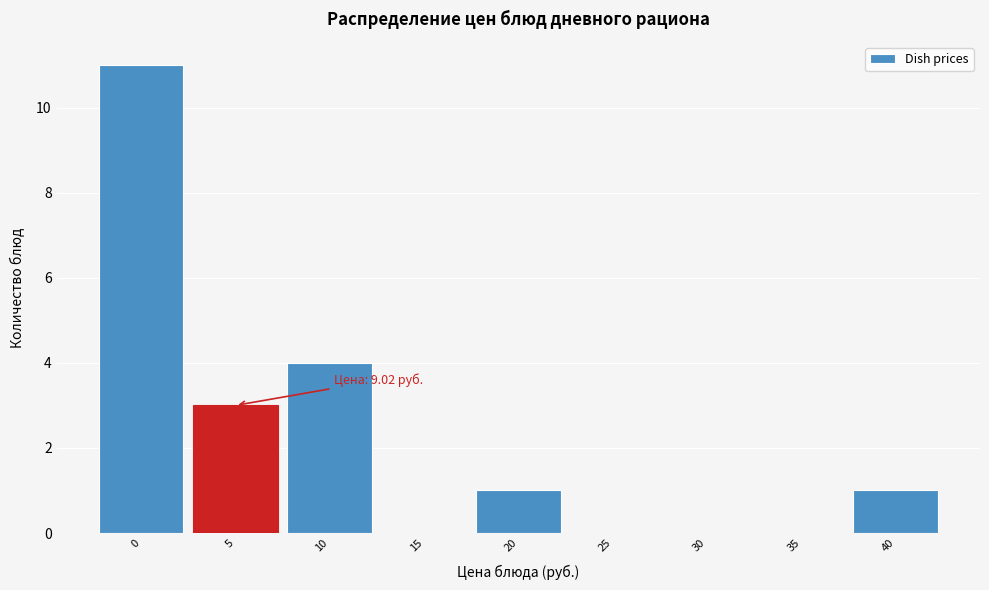

Reading left to right, extract all data points from this chart.

0=11	5=3	10=4	15=0	20=1	25=0	30=0	35=0	40=1